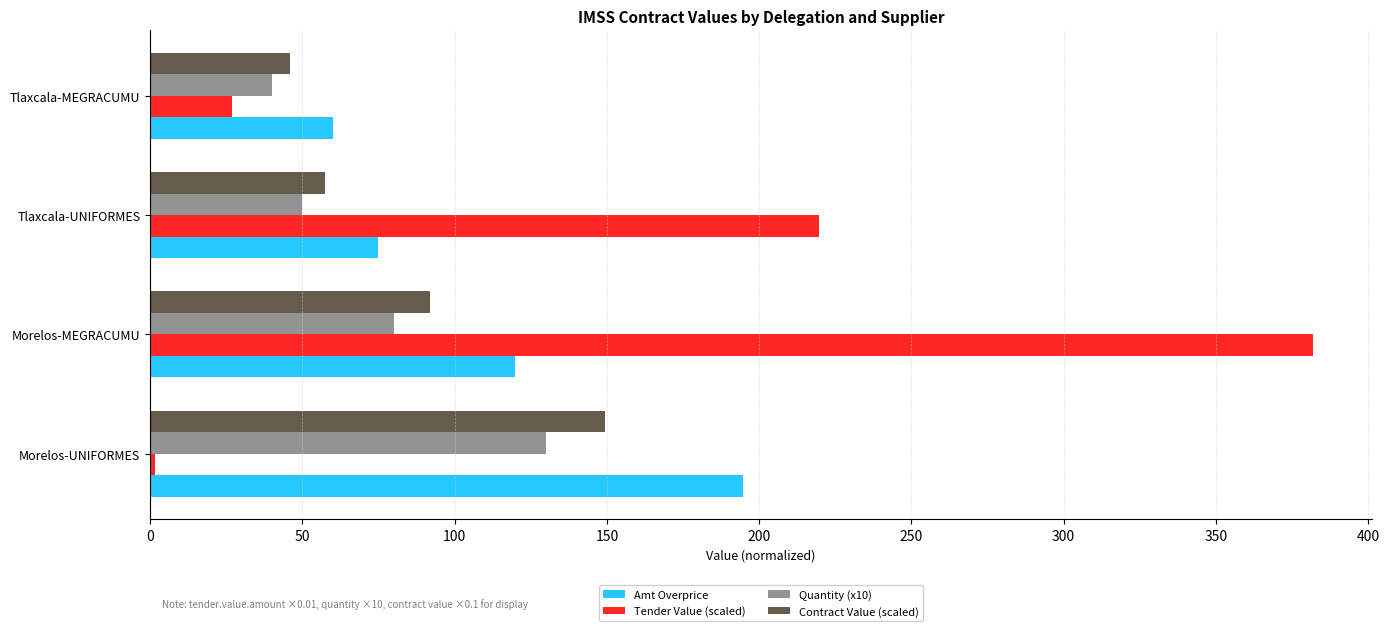

What is the spread (max minus min) of values at Tlaxcala-MEGRACUMU?

32.9